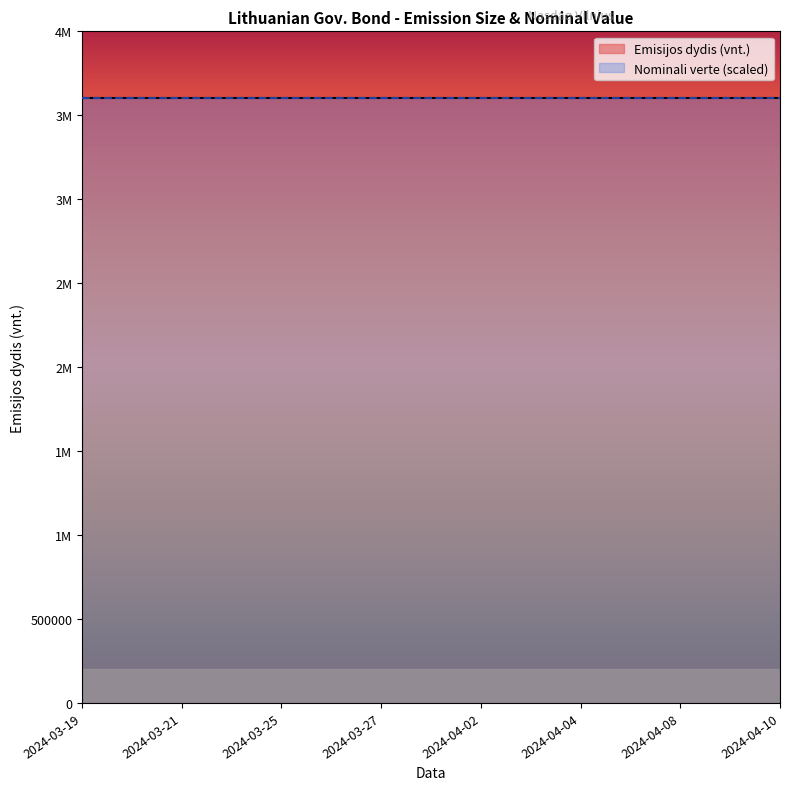

True or false: Nominali verte has more than 1 points higher than both neighbors.

False